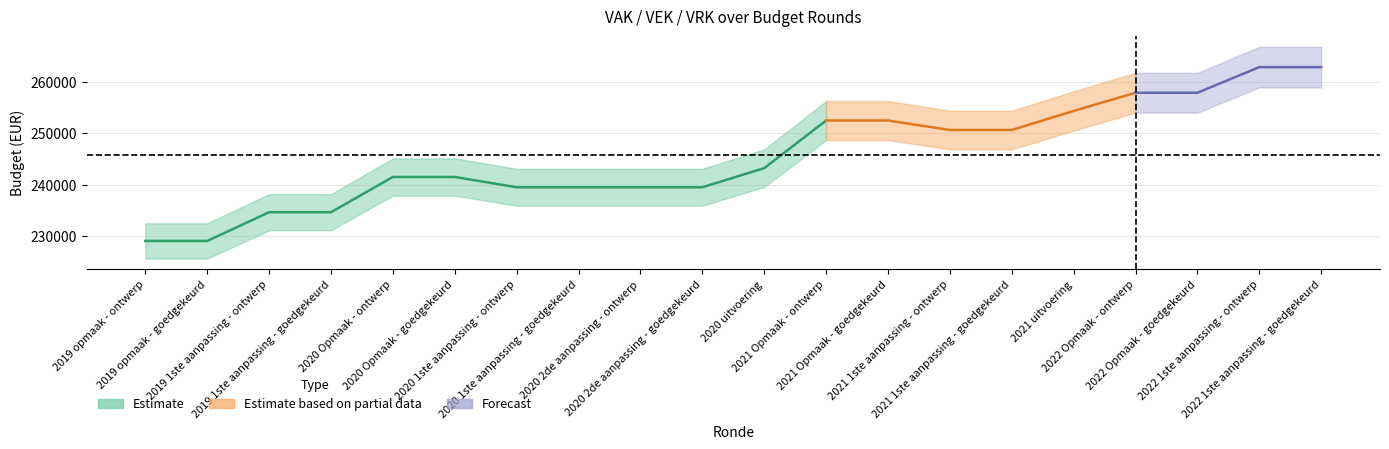

At which label does VEK reach its minimum?

2019 opmaak - ontwerp